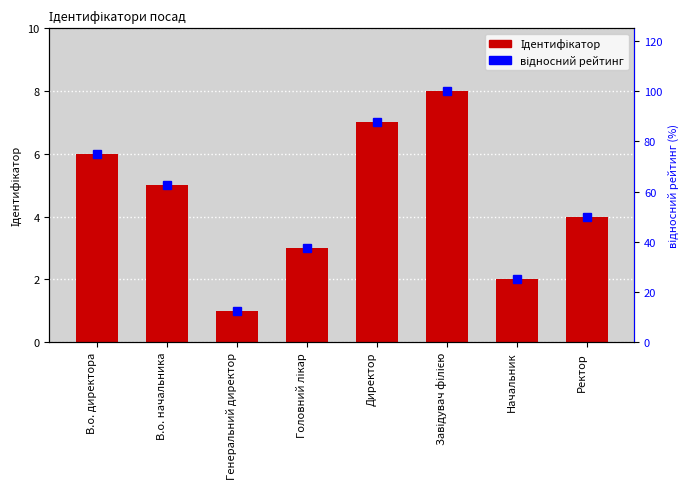

True or false: відносний рейтинг has a value of 87.5 at Директор.

True